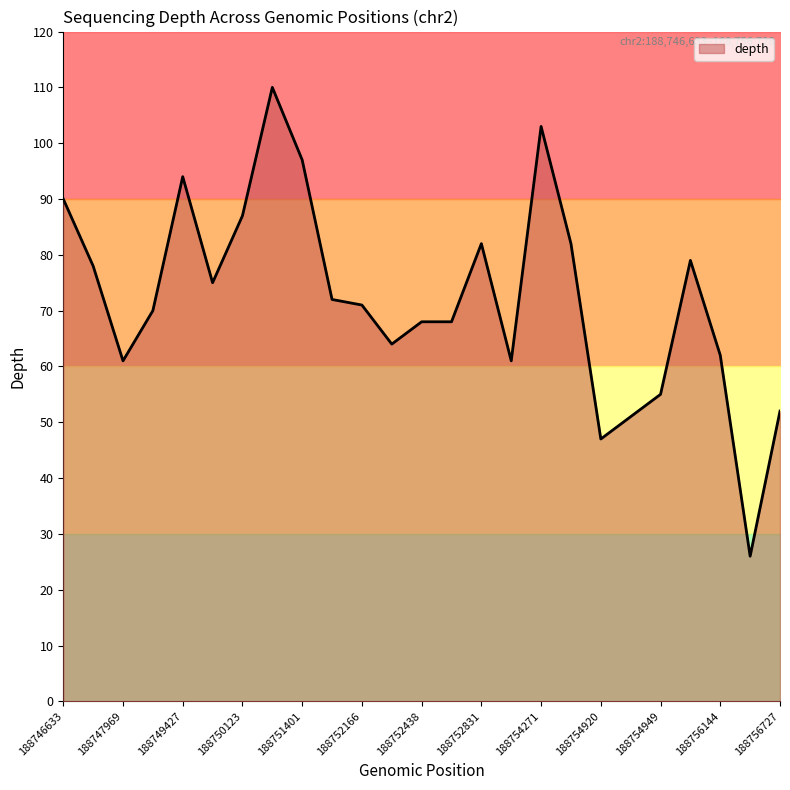

How many lines are shown in the chart?

1